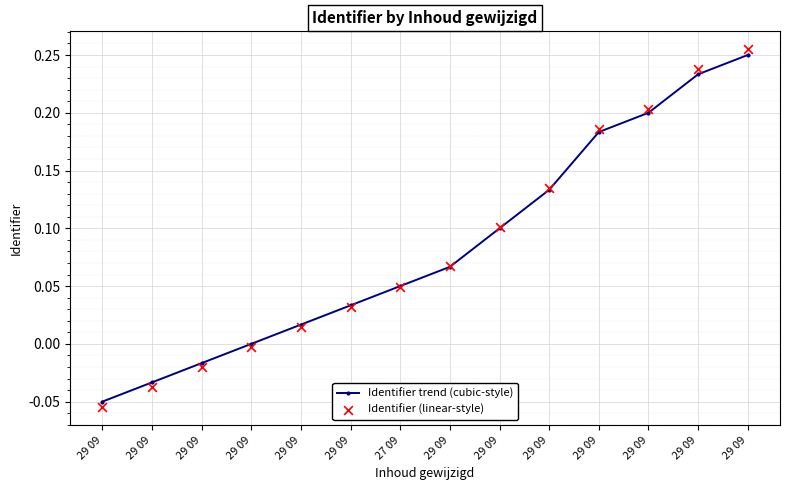

Which series reaches the maximum Y coordinate?

Identifier (linear-style)